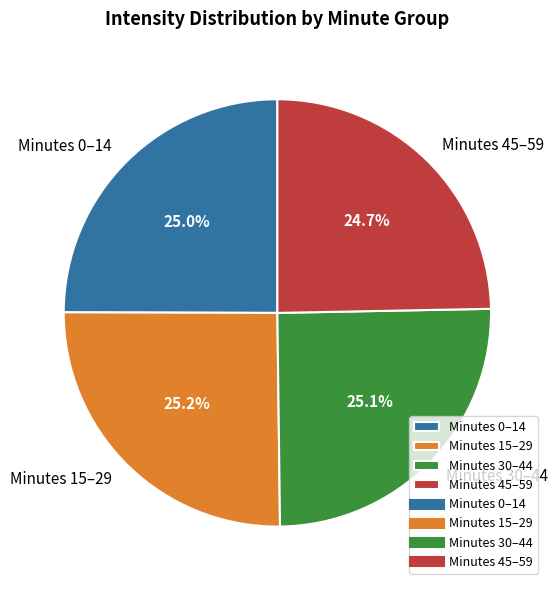

Does Minutes 15–29 represent more than half of the total?

No